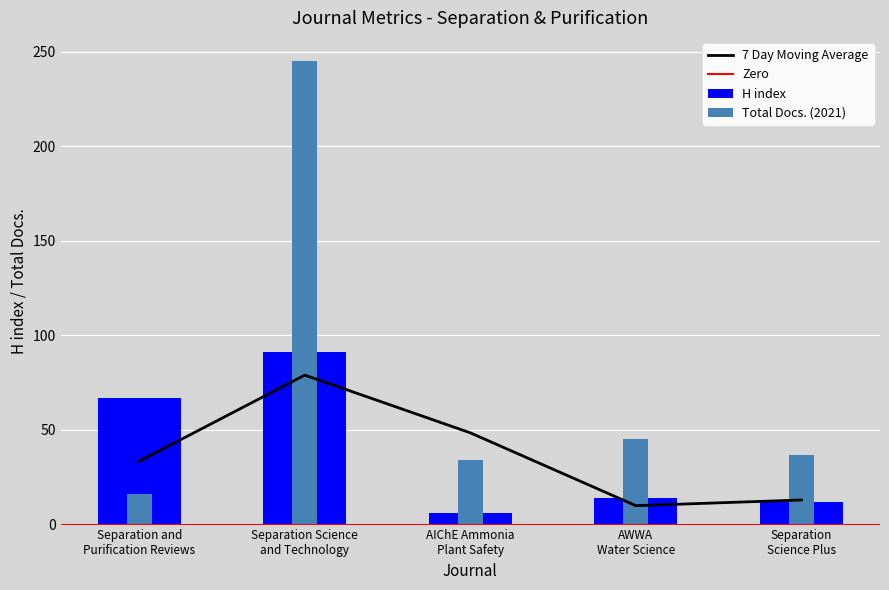

At which category is the sum across all series the highest?

Separation Science
and Technology